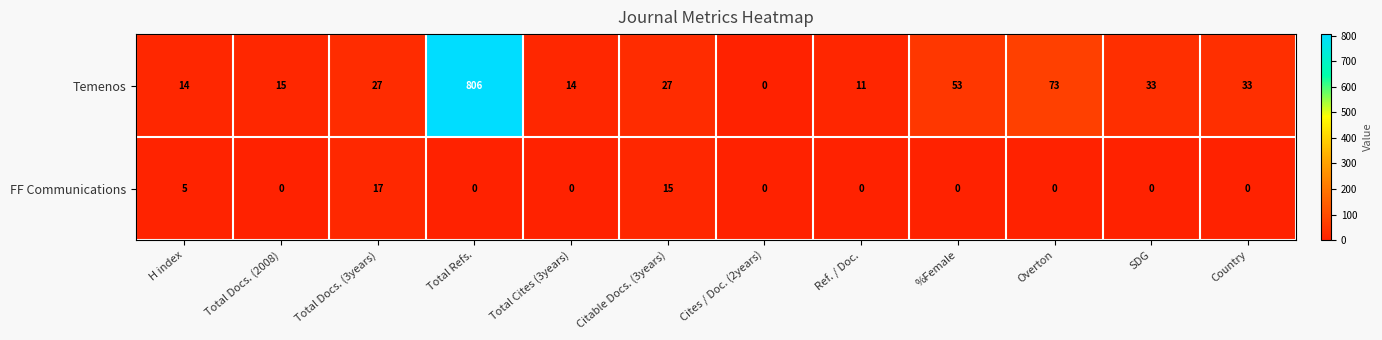

How many categories are shown in the chart?

12